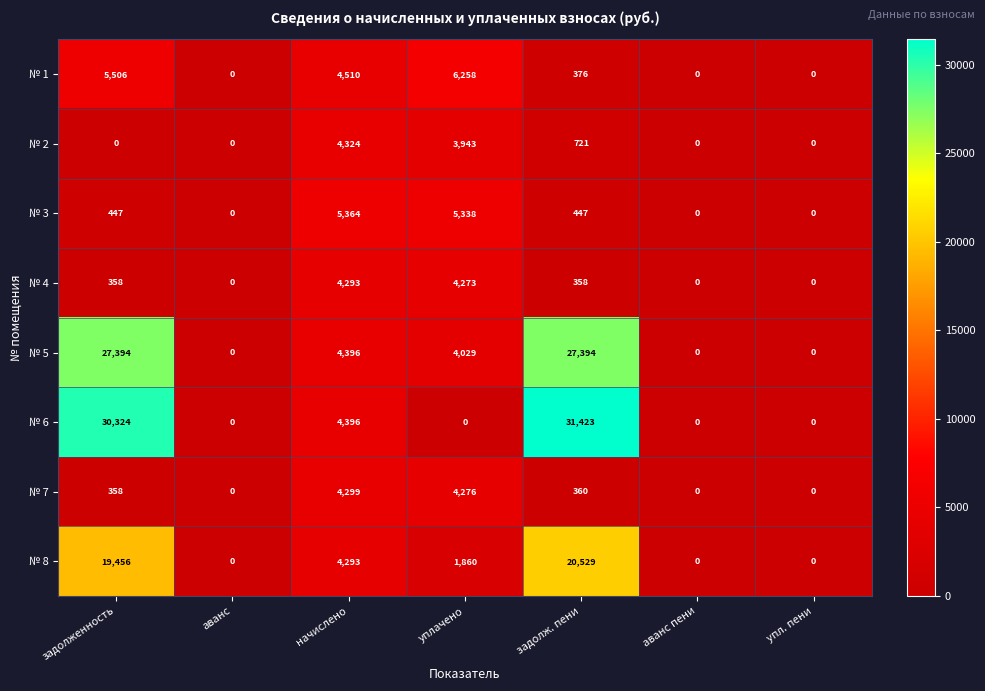

What is the difference between the second highest and minimum values in the № 5 series?

27394